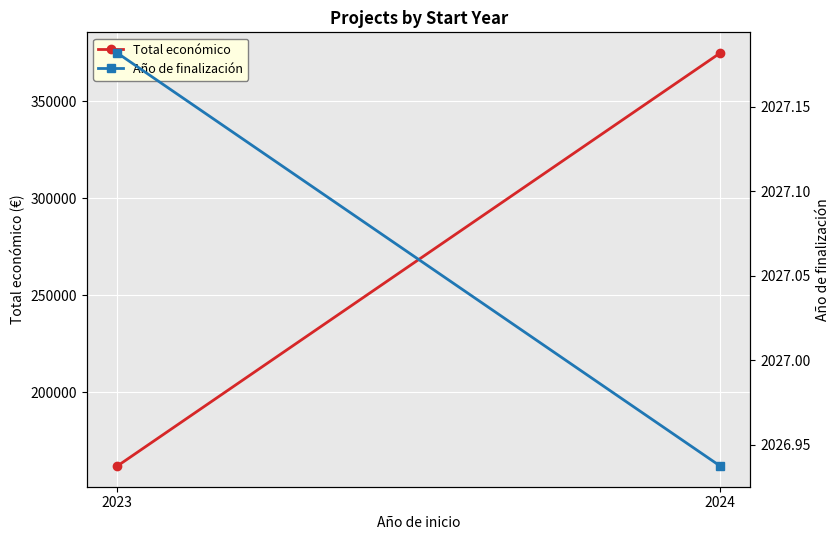

What is the maximum value shown in the chart?

374768.1